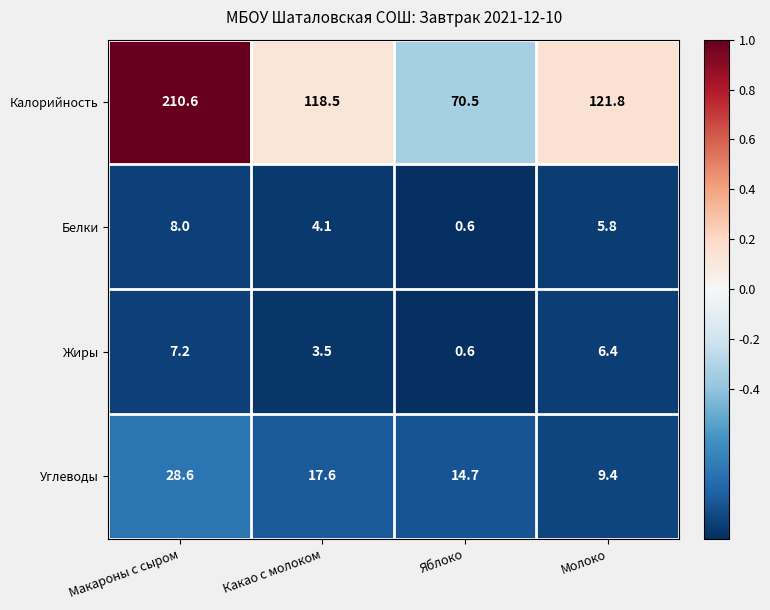

What is the difference between the maximum and minimum values in the Калорийность series?

140.1